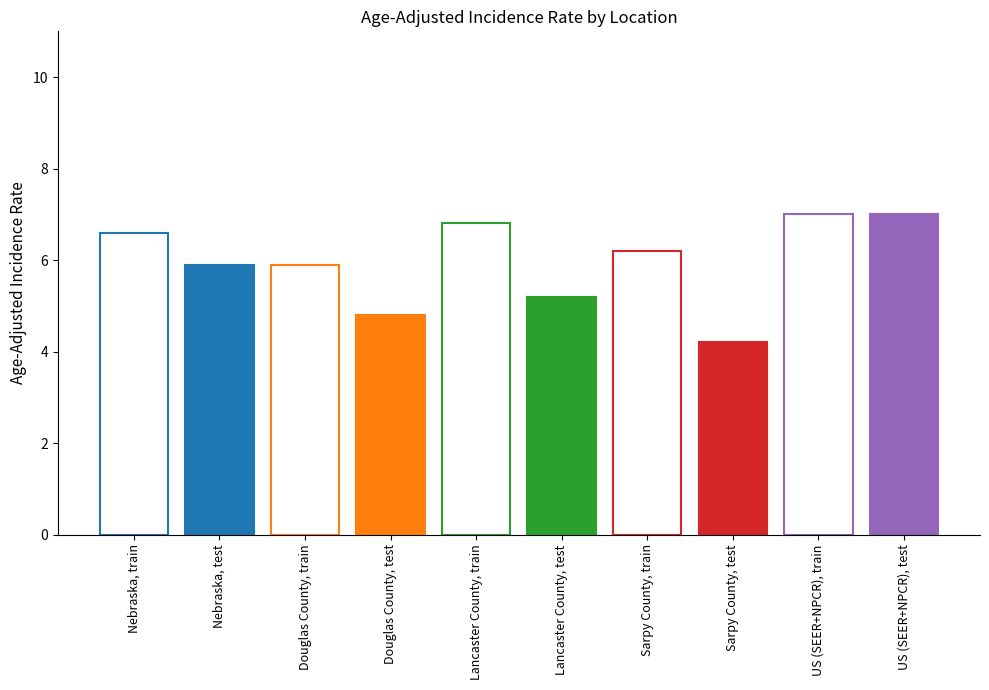

Reading left to right, list all the values displayed in this chart.

train: Nebraska=6.6	Douglas County=5.9	Lancaster County=6.8	Sarpy County=6.2	US (SEER+NPCR)=7.0
test: Nebraska=5.9	Douglas County=4.8	Lancaster County=5.2	Sarpy County=4.2	US (SEER+NPCR)=7.0